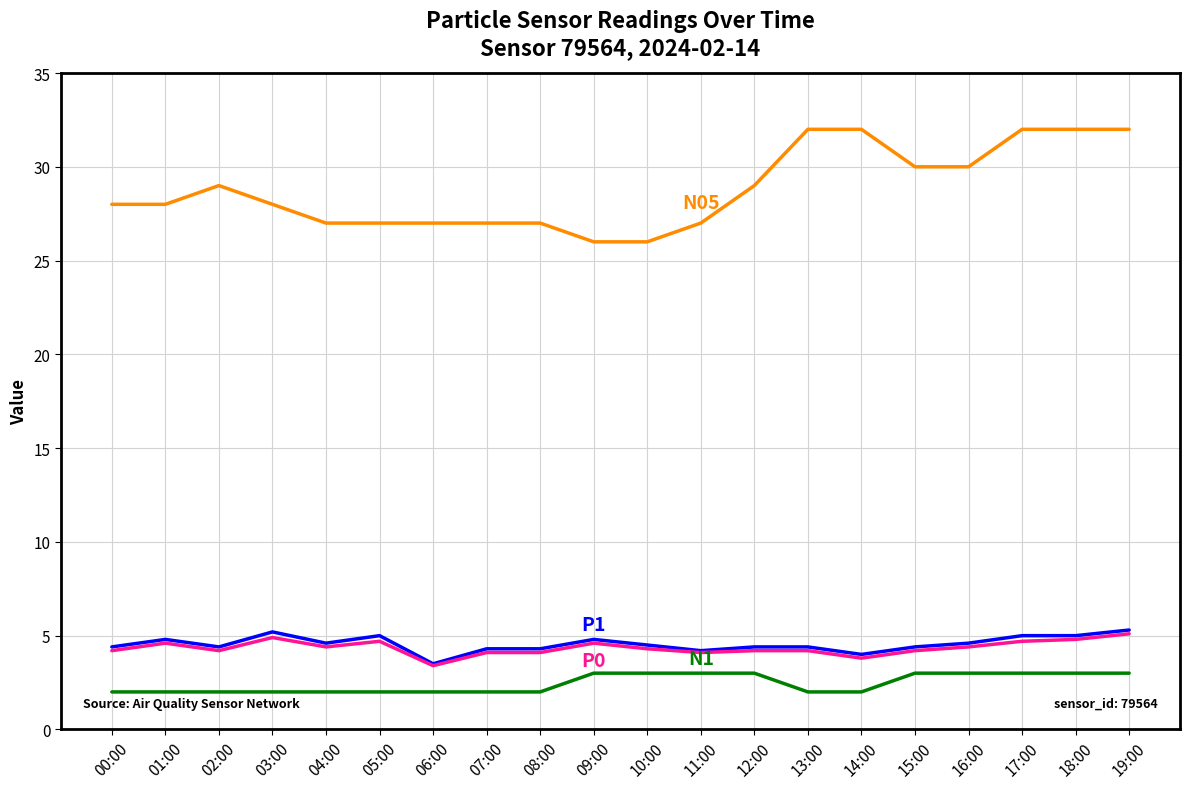

What is the difference between the highest and lowest values at 18:00?

29.0